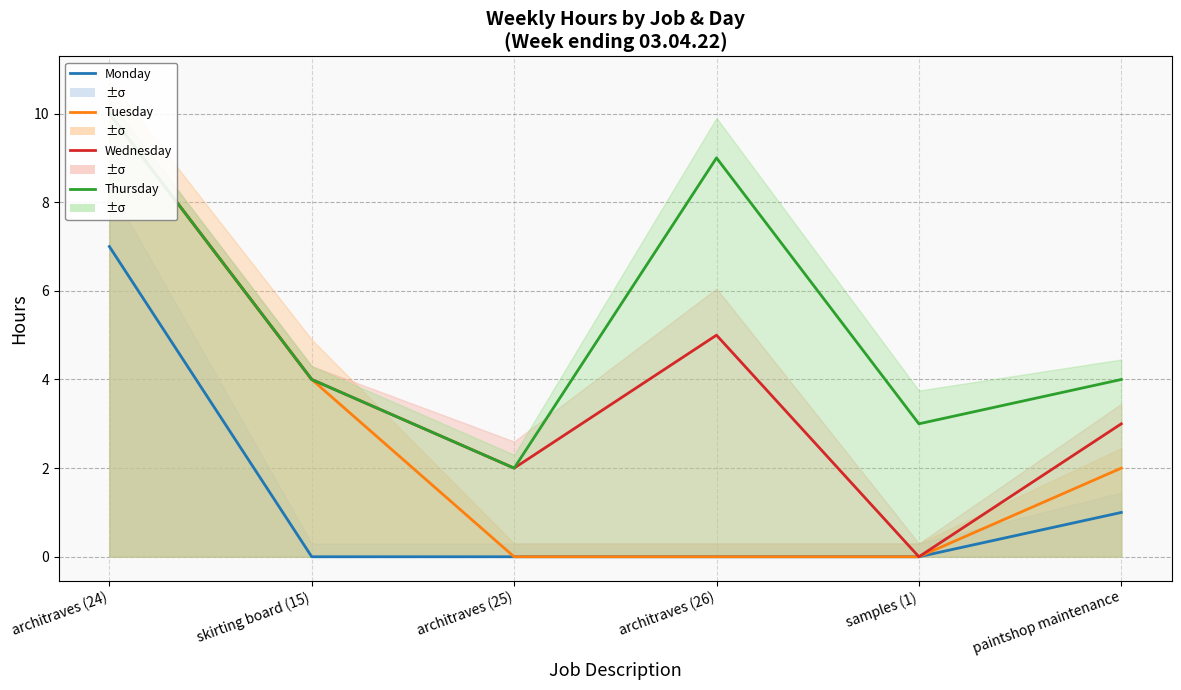

How many values in the Wednesday series exceed 4?

2